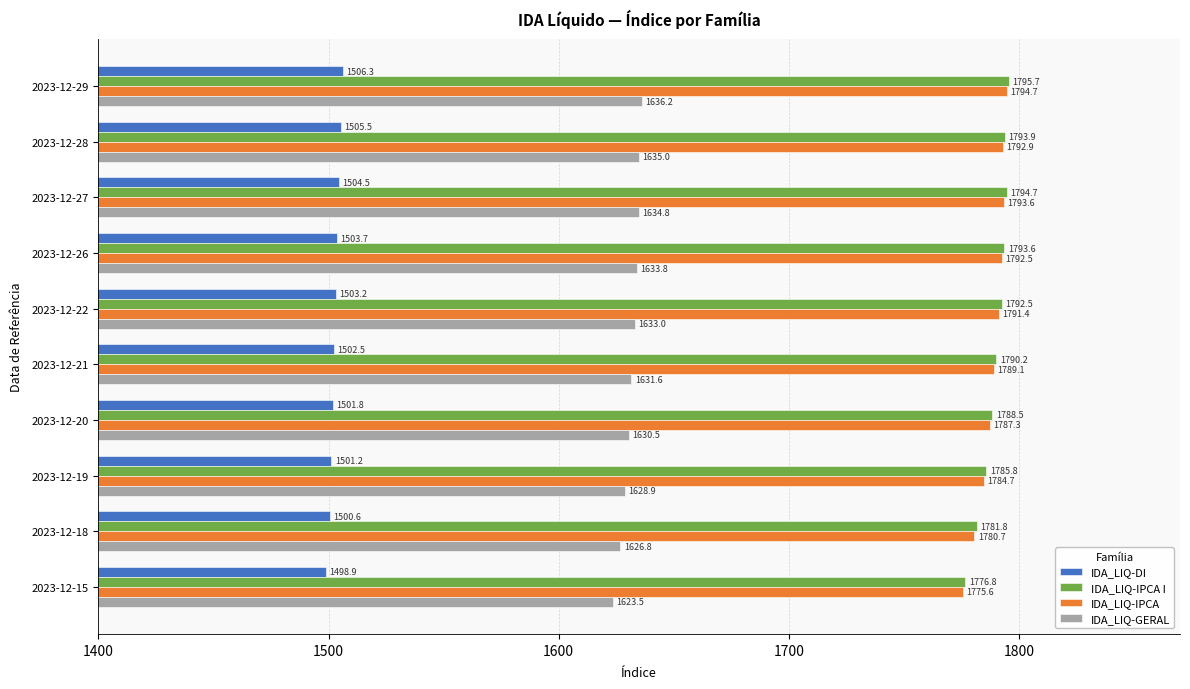

How many data points does each series have?

10